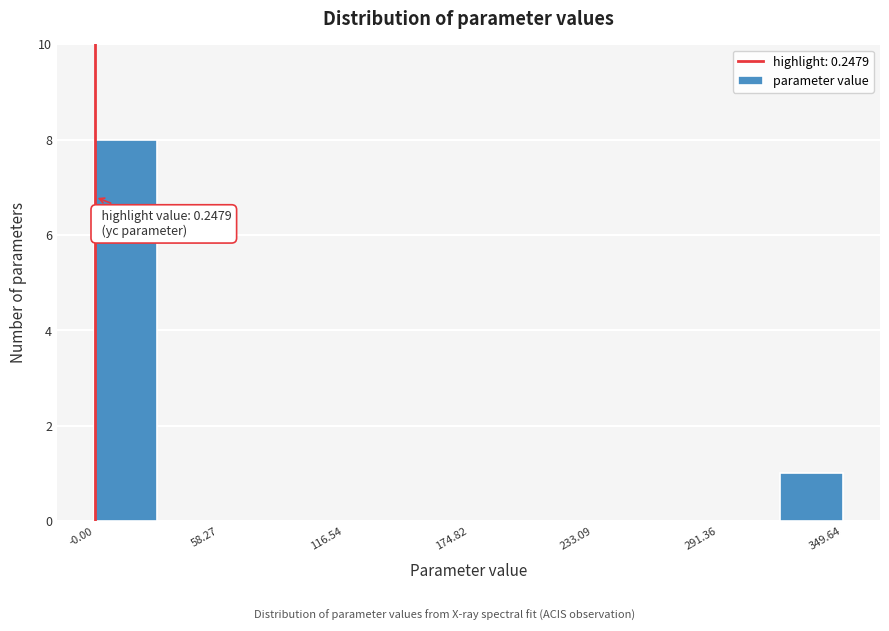

Read against the x-axis, roughly where is the centre of the tallest bar?

10